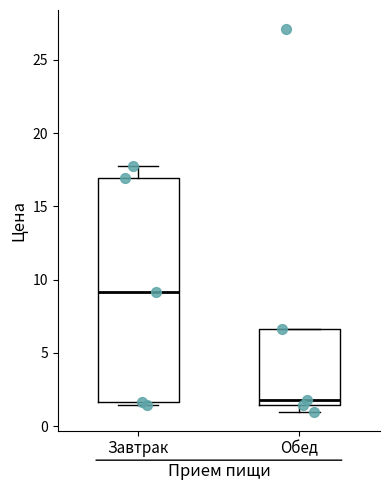

Which box has the highest median line?

Завтрак